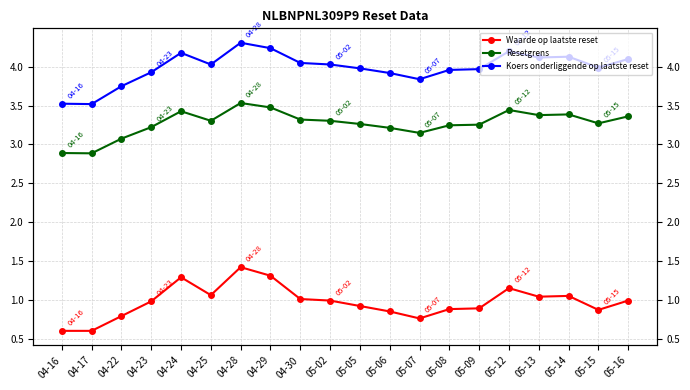

True or false: Waarde op laatste reset has more than 1 points higher than both neighbors.

True